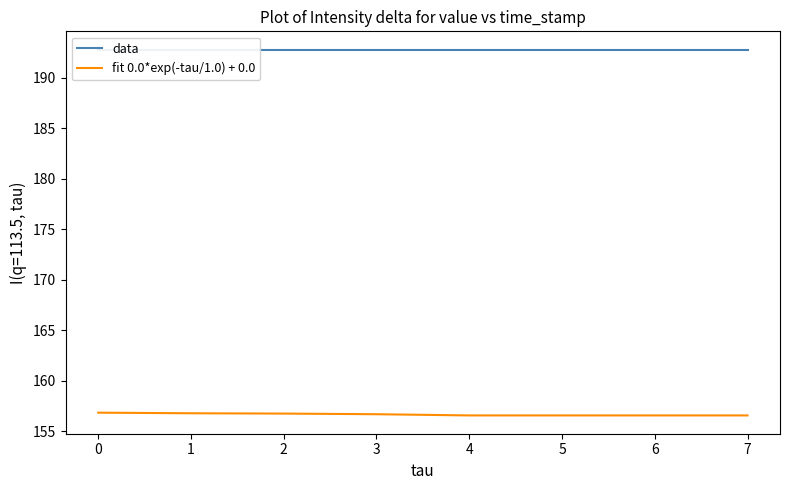

True or false: fit 0.0*exp(-tau/1.0) + 0.0 and data cross at least once.

False